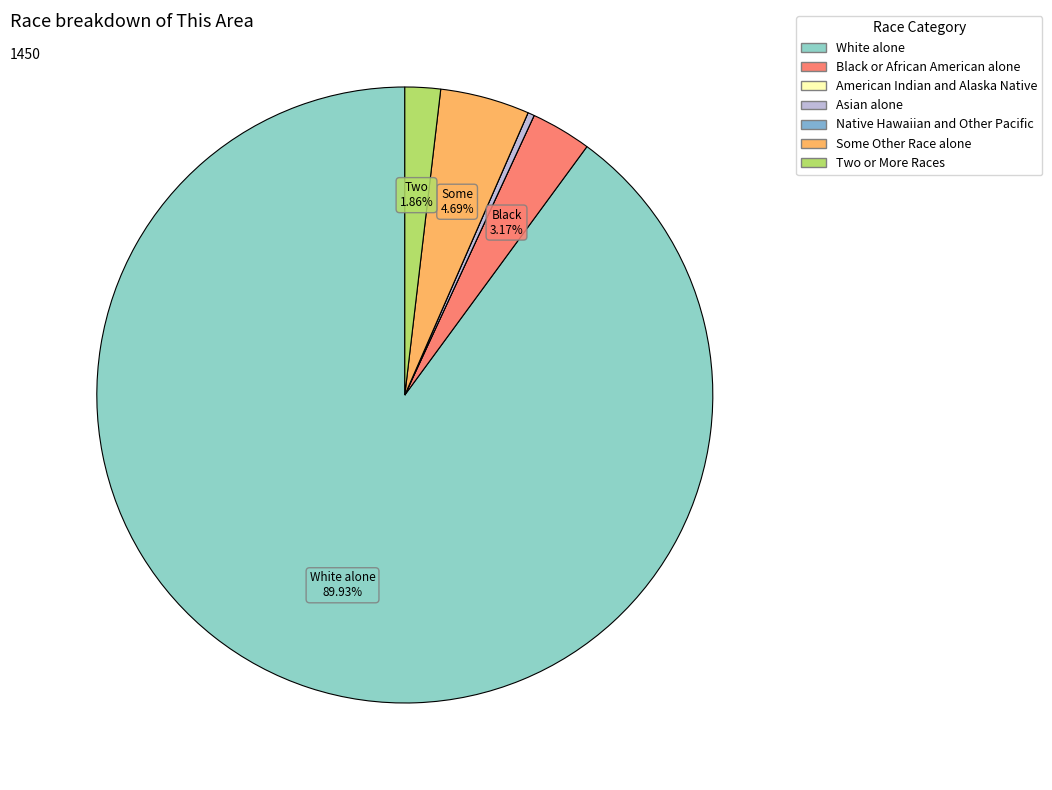

Is the sum of Asian alone and Two or More Races greater than half?

No